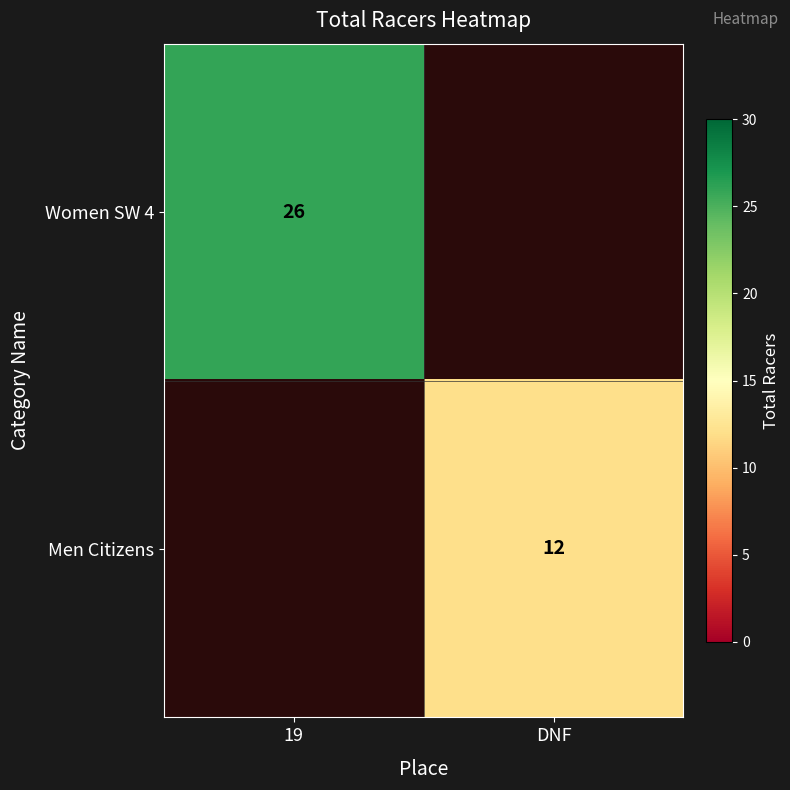

Which category has the highest value across all series?

19